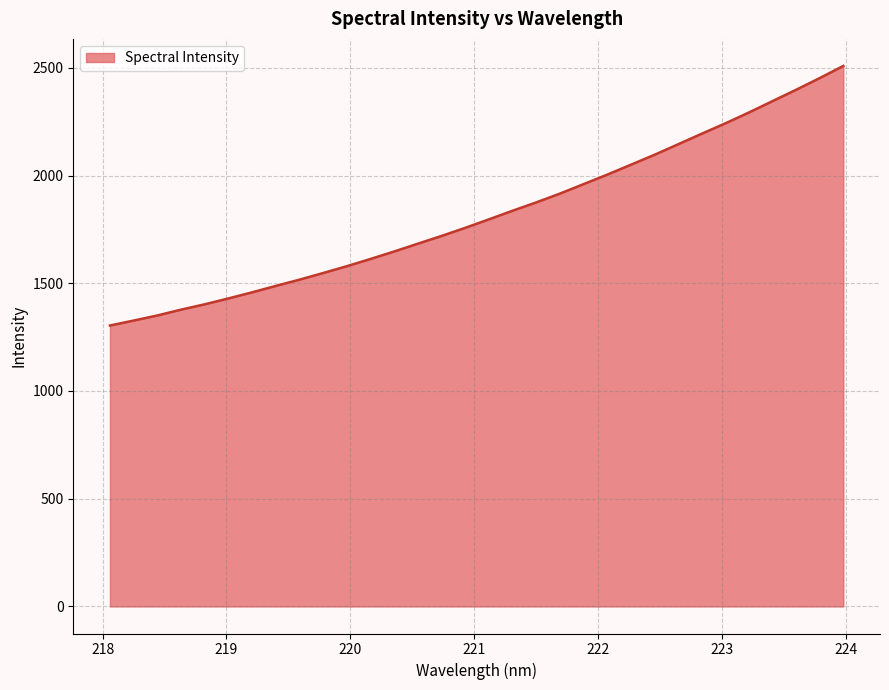

What is the greatest value displayed?

2508.6